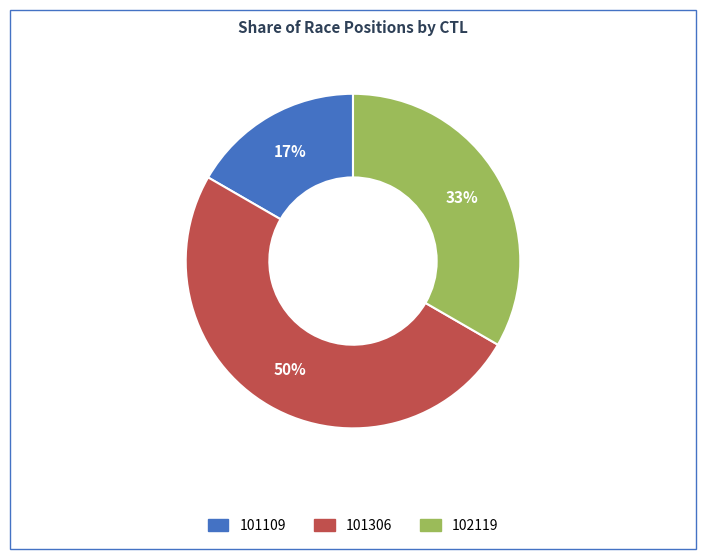

Between 101306 and 101109, which is larger?

101306